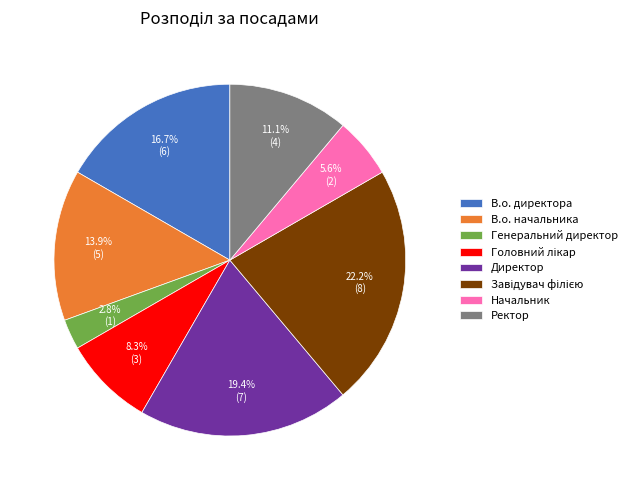

What is the ratio of the value at Ректор to the value at В.о. начальника?

0.8